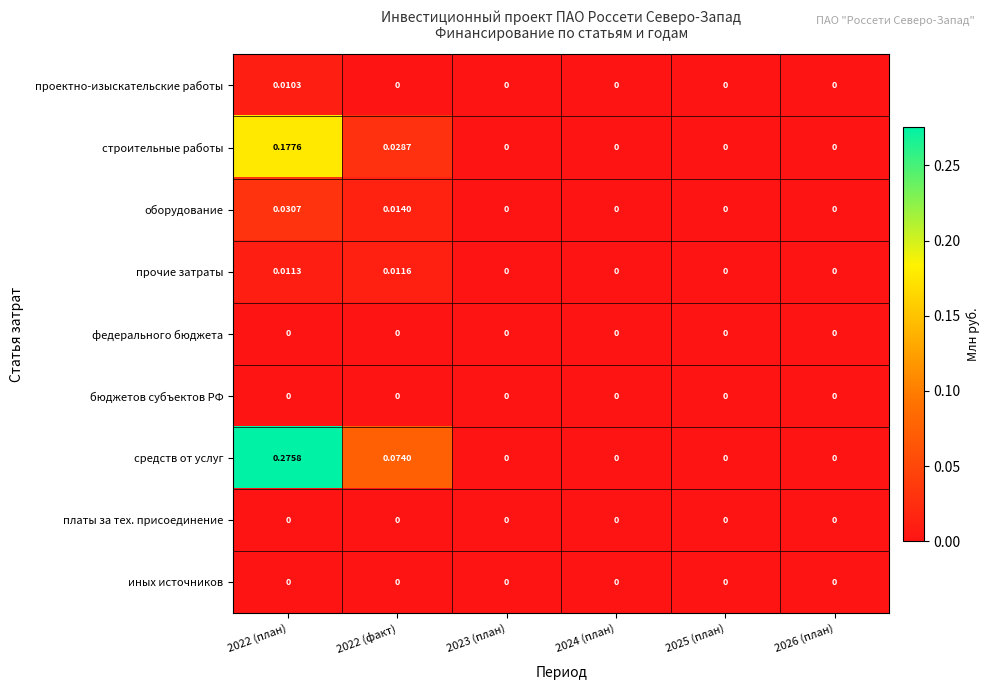

Which series has the widest spread of values?

средств от услуг